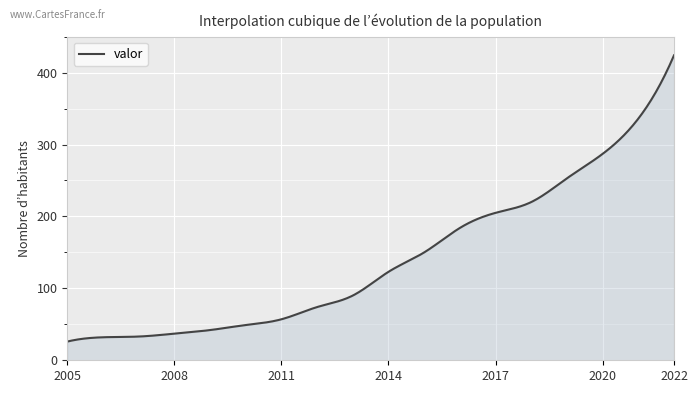

What is the difference between the maximum and minimum values?

398.0